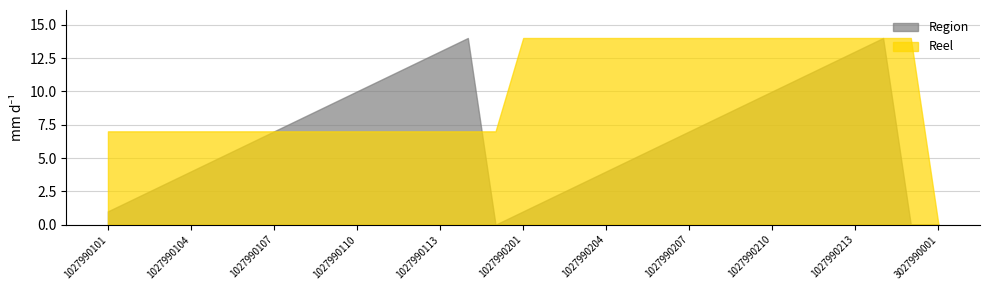

List the series in order of their overall mean, highest first.

Reel, Region